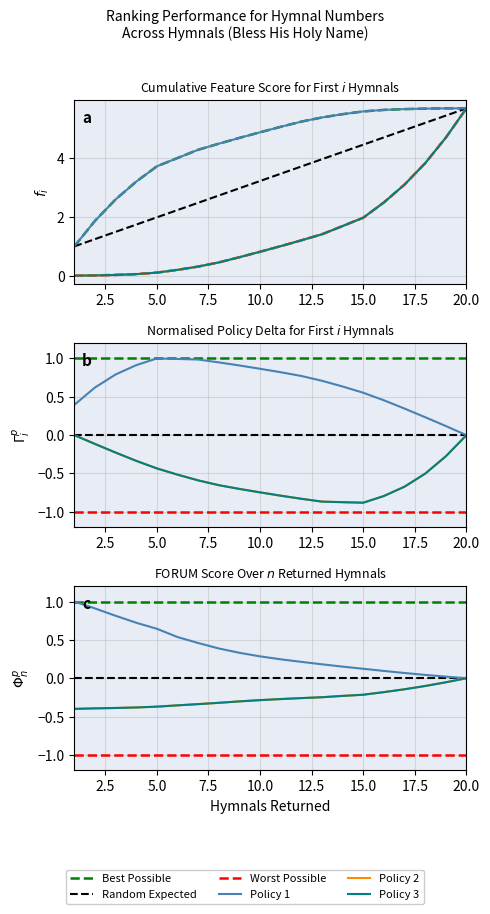

Does the chart display data point markers on the line(s)?

No